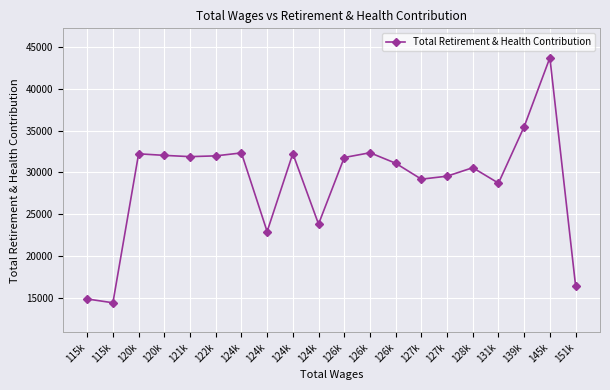

What is the value of the 4th point from the left?

32223